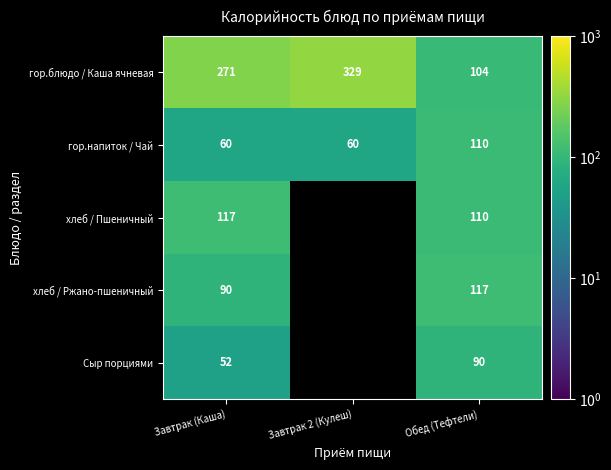

Count the гор.блюдо / Каша ячневая values in the range 104 to 329.

3